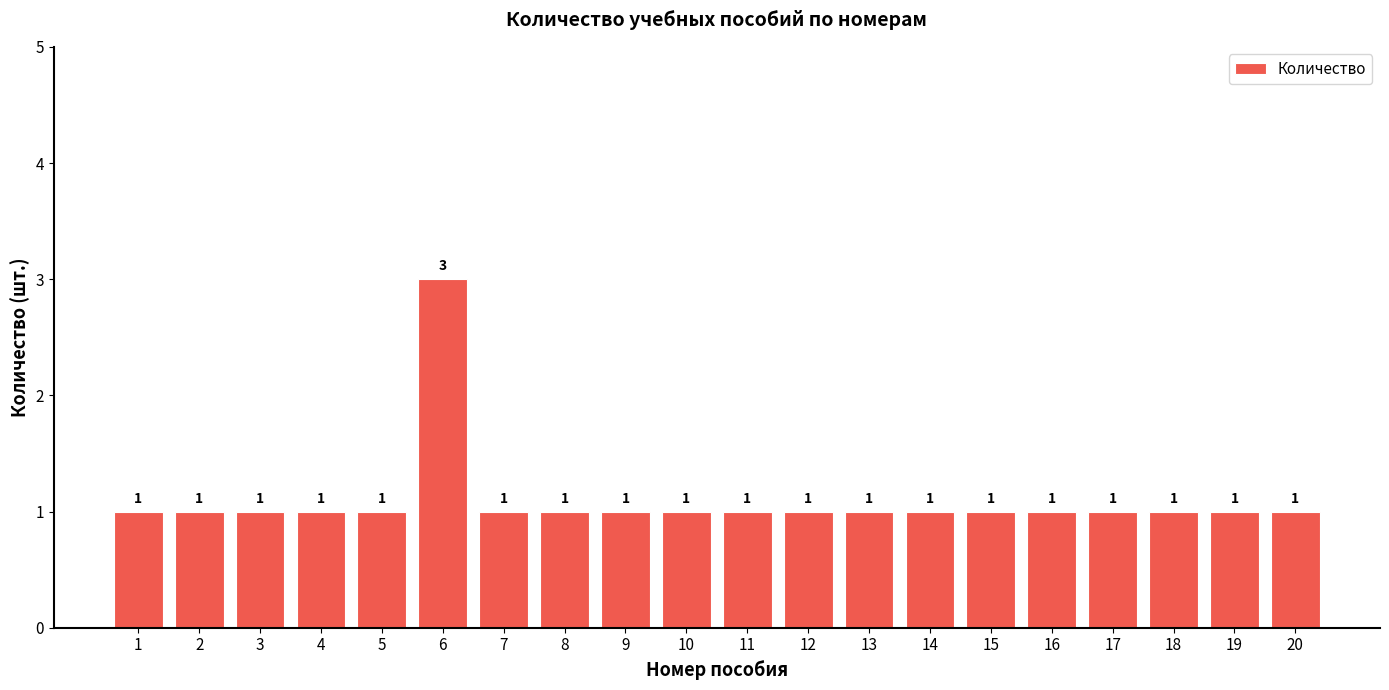

What is the difference between the maximum and minimum values?

2